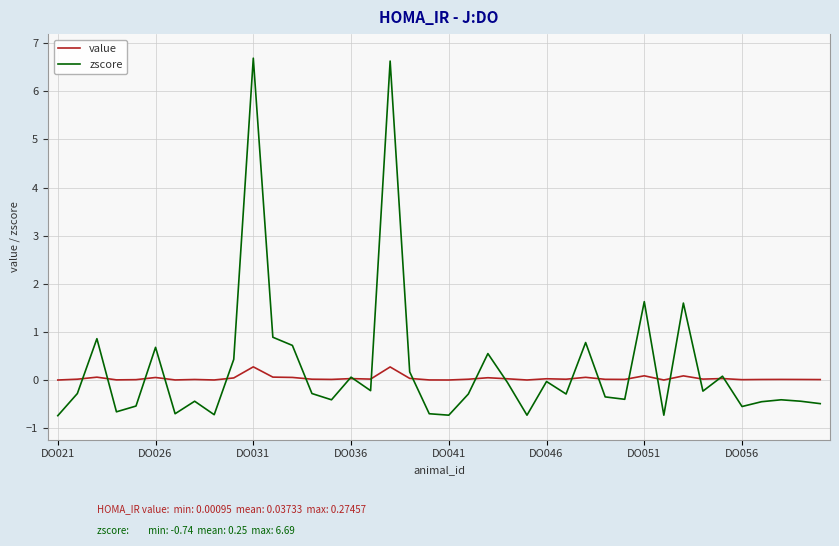

What is the average value of the zscore series?

0.2